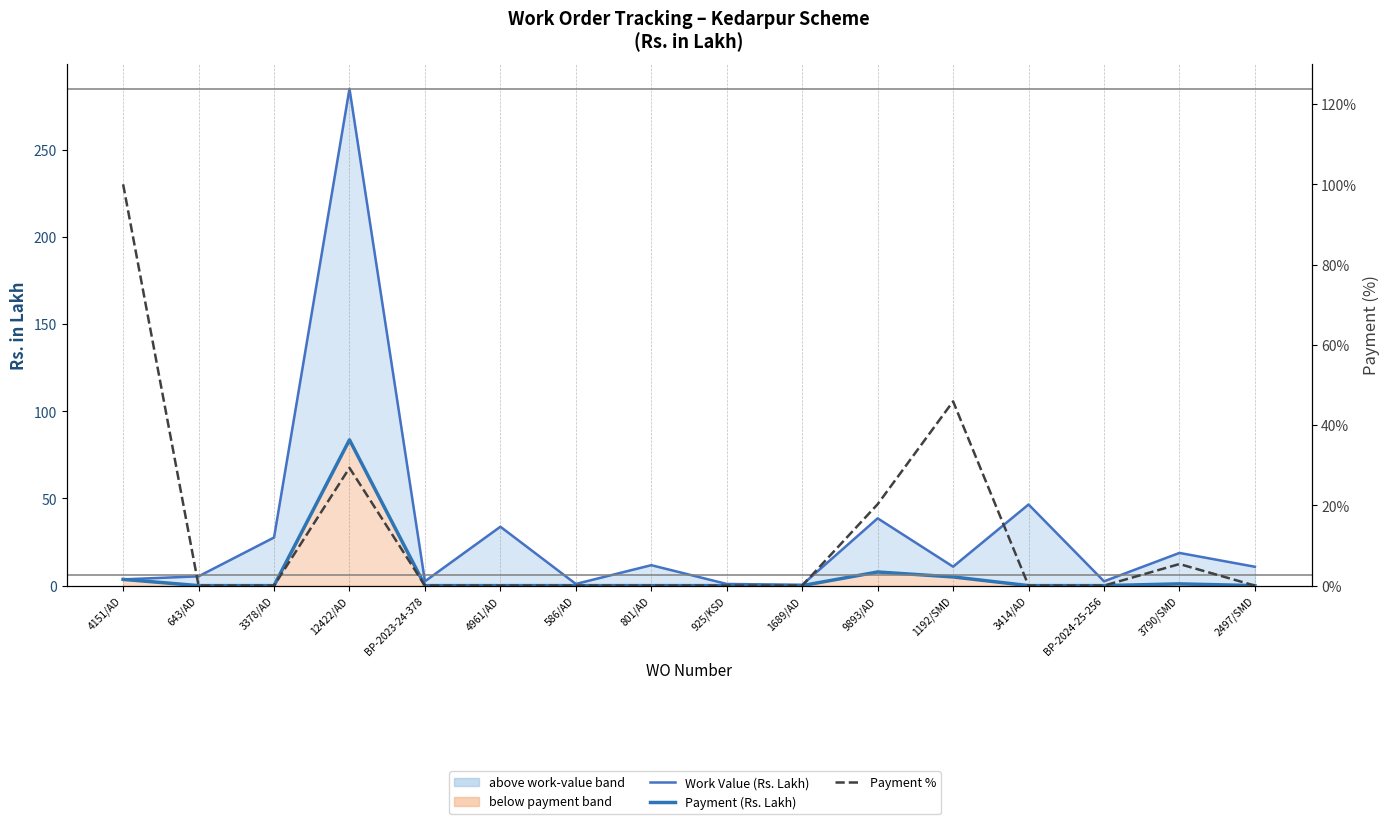

What is the average value of the Payment (Rs. Lakh) series?

6.3